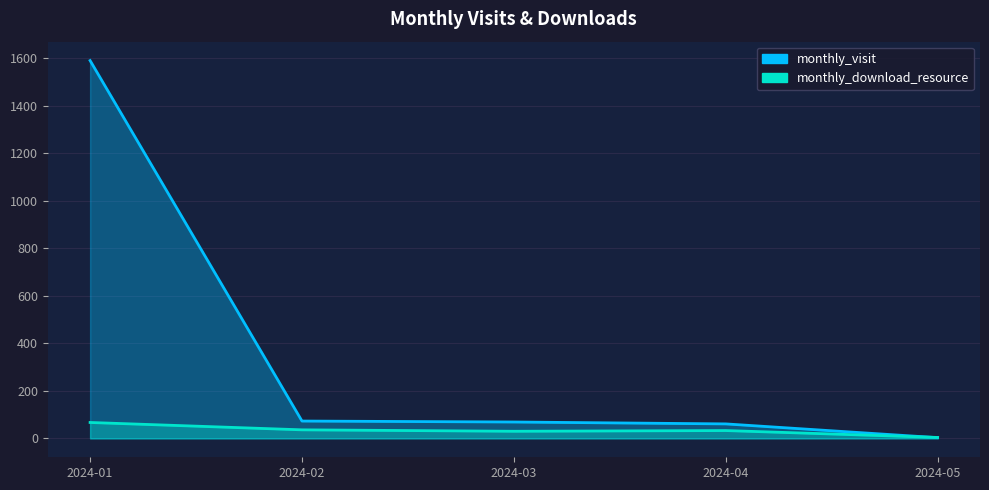

Which series has the largest range (max minus min)?

monthly_visit